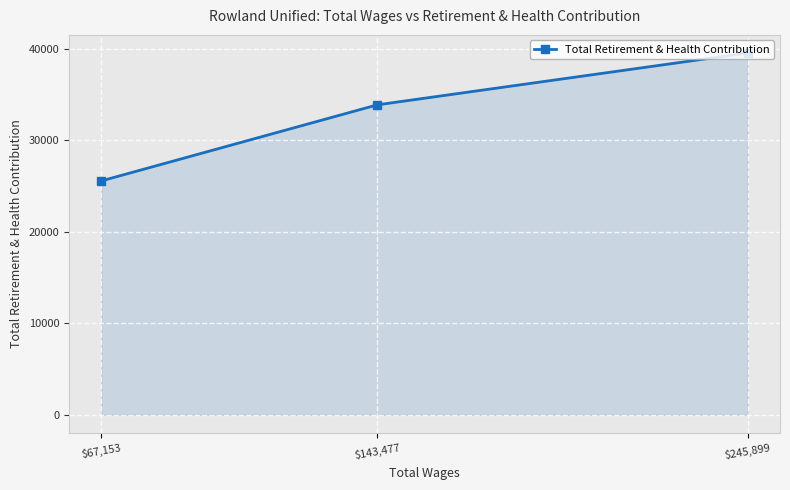

Count the number of data series in this chart.

1